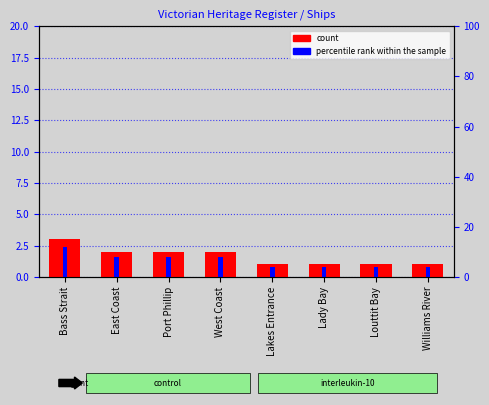

What is the total value across all series at Lady Bay?

1.8